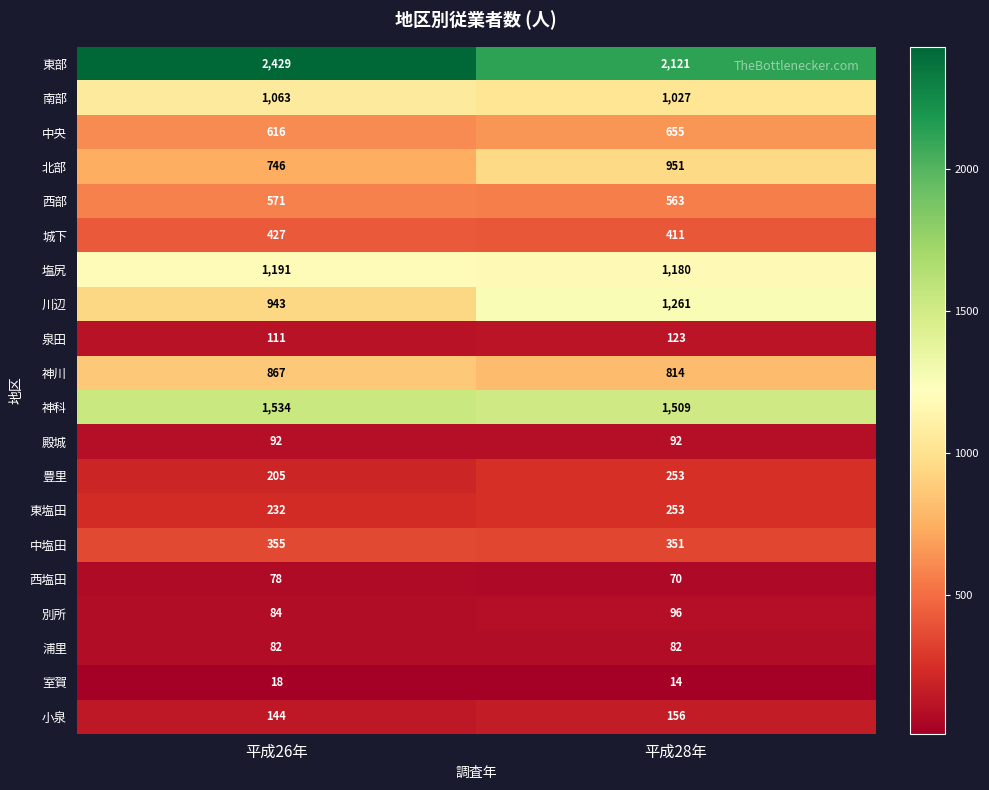

Where is 神川 nearest to the value 840?

平成28年